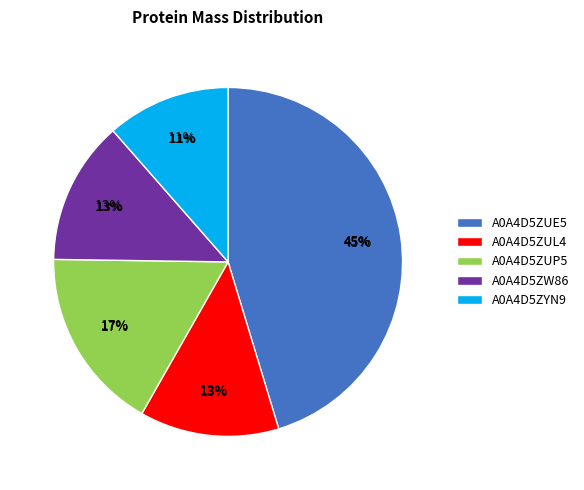

To the nearest percent, what portion does A0A4D5ZYN9 represent?

11%